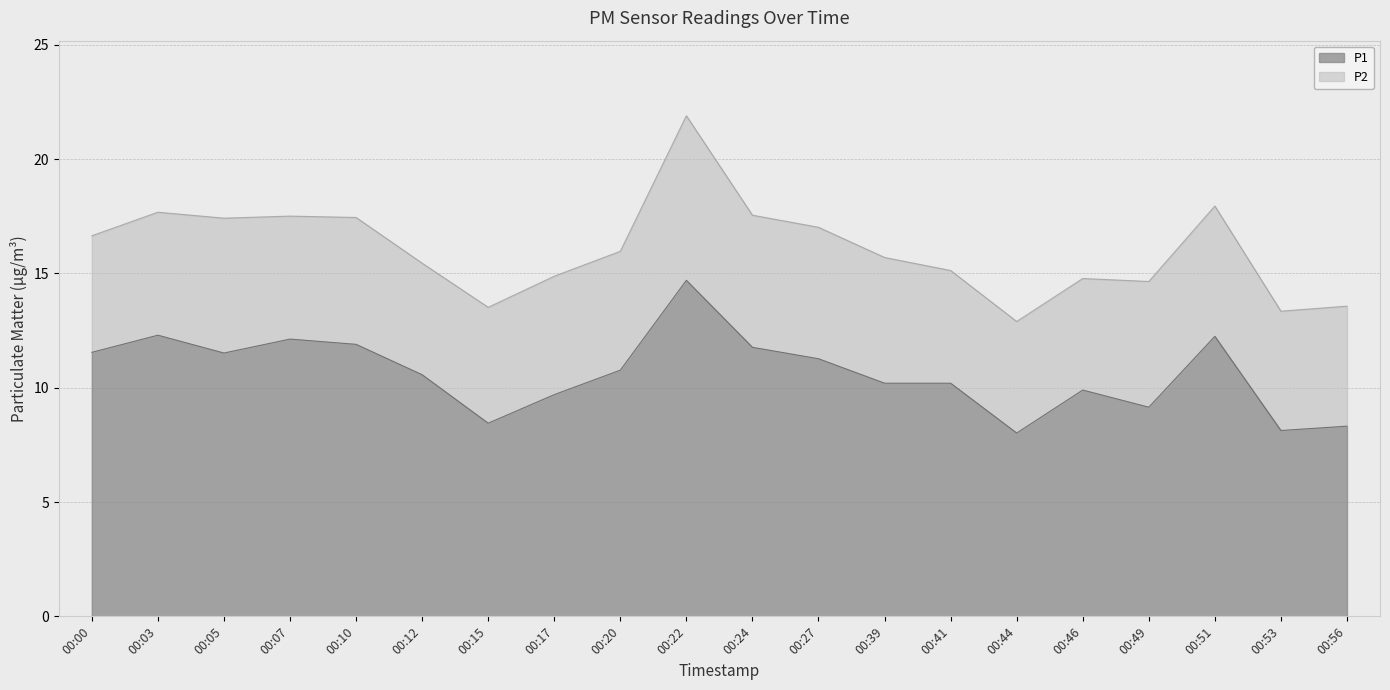

Reading left to right, extract all data points from this chart.

11.6	12.3	11.5	12.1	11.9	10.6	8.4	9.7	10.8	14.7	11.8	11.3	10.2	10.2	8.0	9.9	9.2	12.2	8.1	8.3